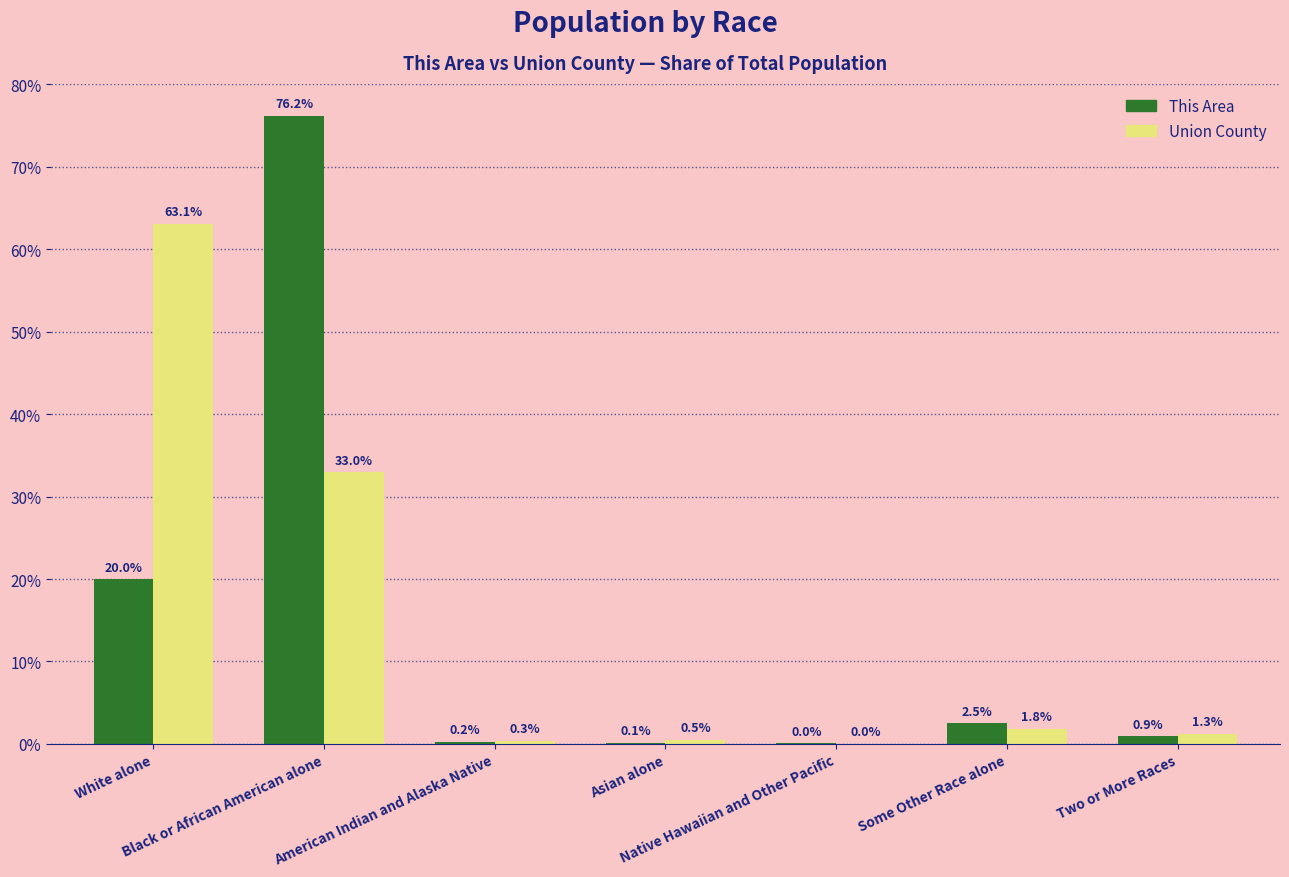

What is the sum of all Union County values?

100.0